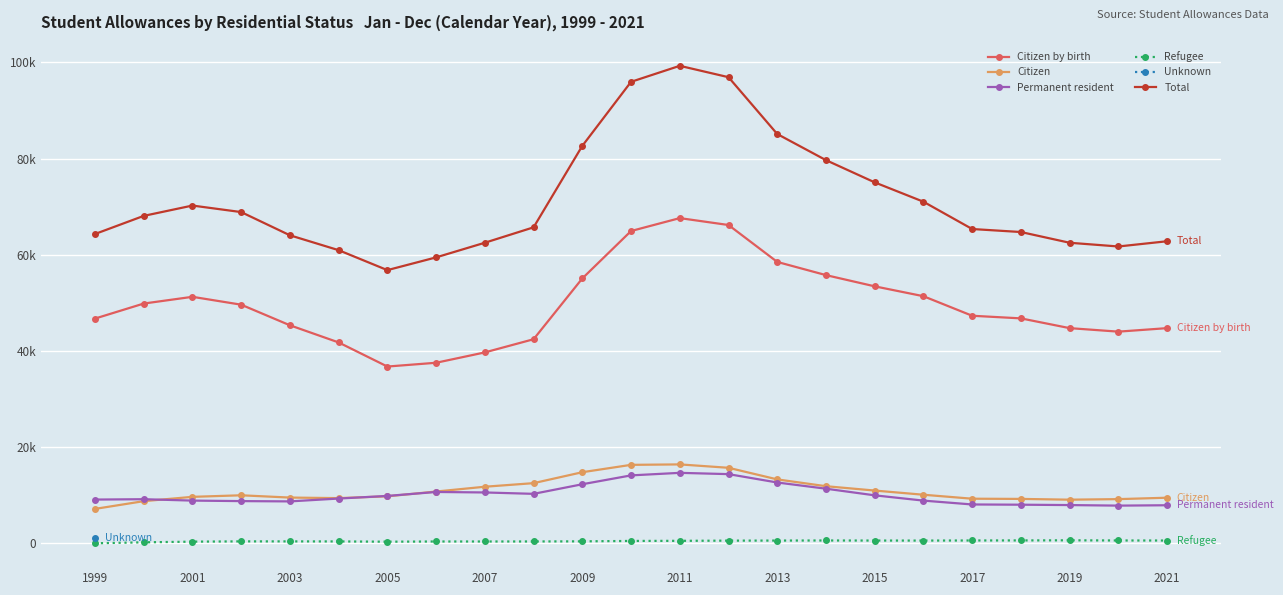

What is the approximate value of Refugee at 2017?

414.0